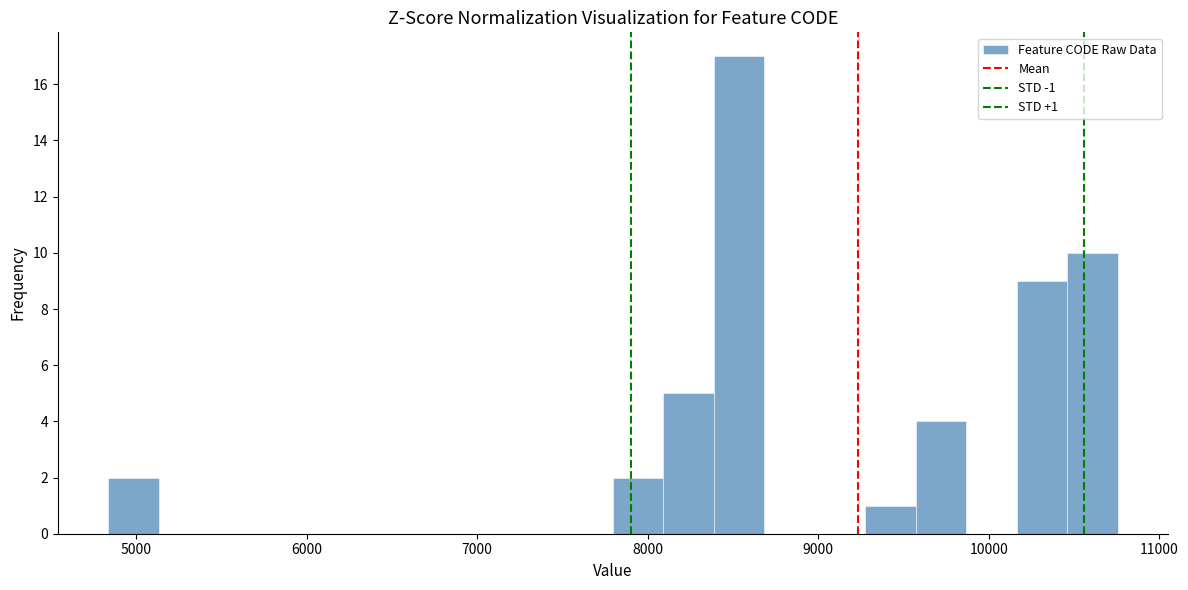

Around what value on the x-axis is the tallest bar? Give the approximate position of its centre, as read against the axis.

8500